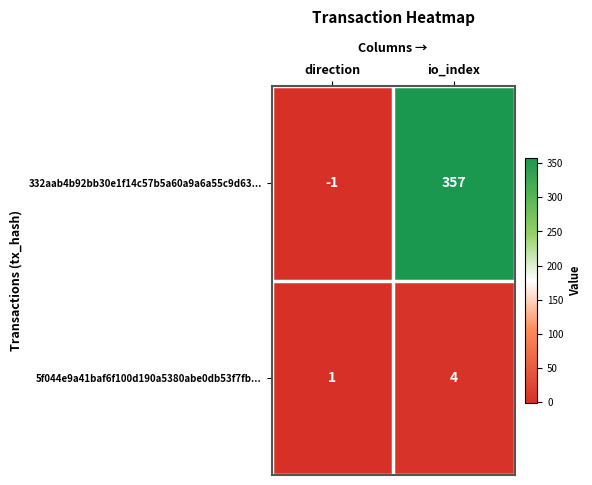

Which category has the lowest value in the 5f044e9a41baf6f100d190a5380abe0db53f7fb... series?

direction